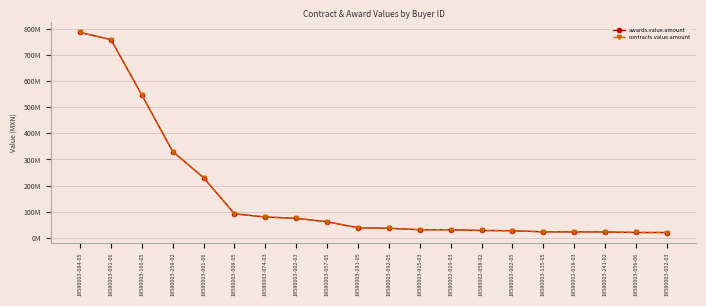

Which has a higher value, 18580003-057-05 or 18580003-259-02?

18580003-259-02